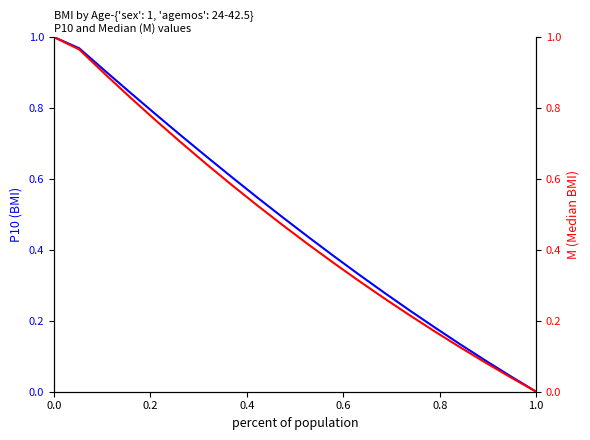

True or false: P10 and M (Median) intersect in this chart.

False